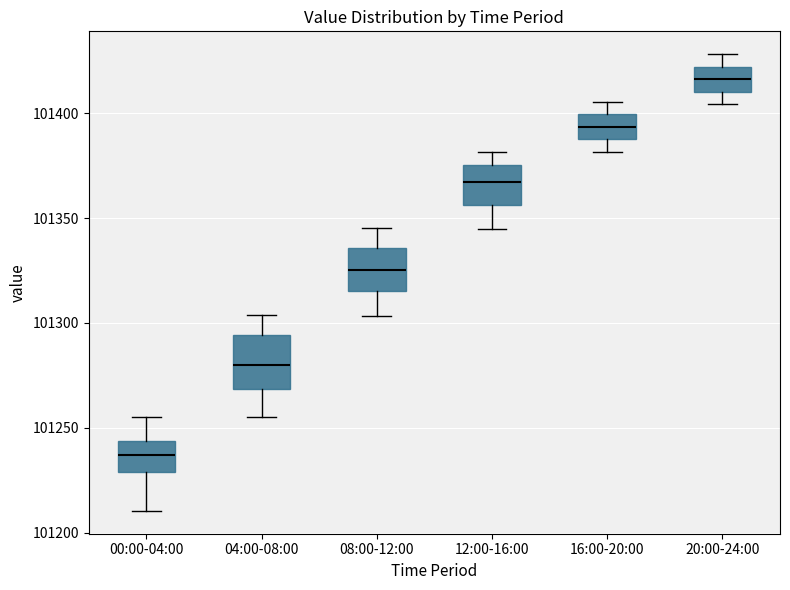

Reading left to right, read every box against the y-axis: the position of its median line, the range the box covers, and the ends of its whiskers. The values are not printed on the chart, so give them approximately, as read against the axis.

00:00-04:00: median 101235, box 101230 to 101245, whiskers 101210 to 101255
04:00-08:00: median 101280, box 101270 to 101295, whiskers 101255 to 101305
08:00-12:00: median 101325, box 101315 to 101335, whiskers 101305 to 101345
12:00-16:00: median 101365, box 101355 to 101375, whiskers 101345 to 101380
16:00-20:00: median 101395, box 101385 to 101400, whiskers 101380 to 101405
20:00-24:00: median 101415, box 101410 to 101420, whiskers 101405 to 101430